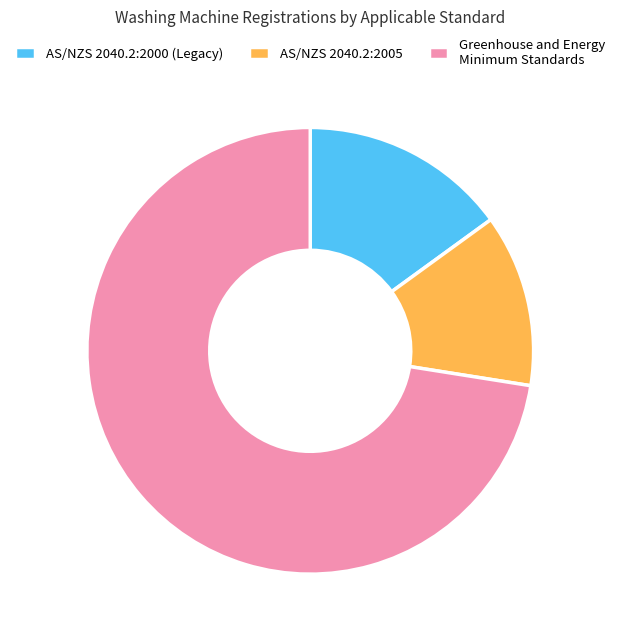

How many segments does this pie chart have?

3